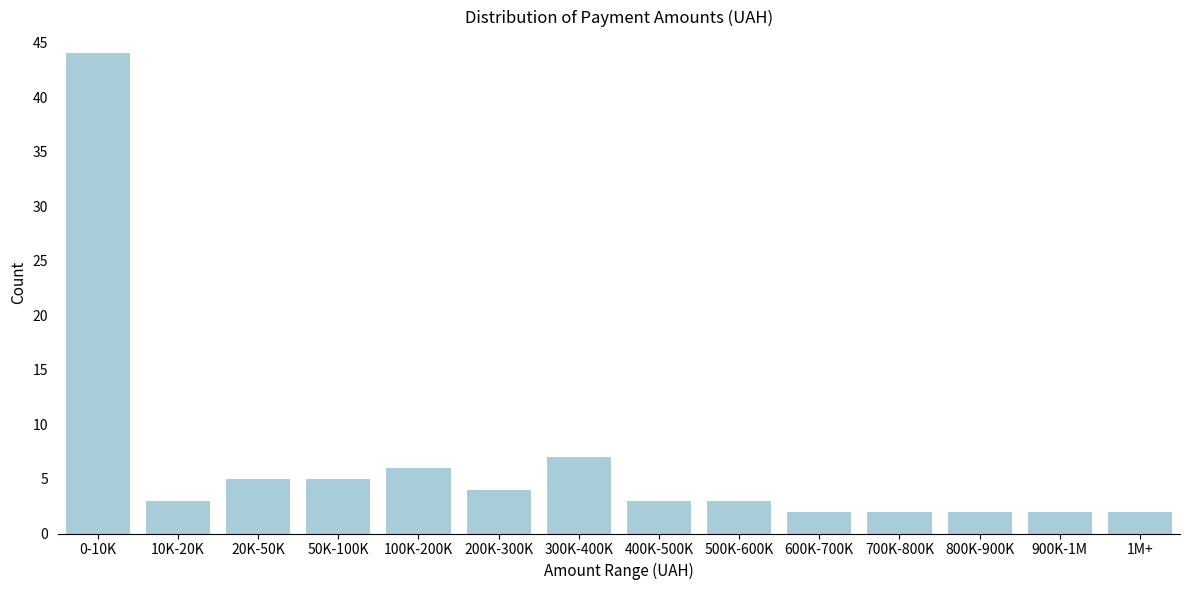

Reading left to right, list all the values displayed in this chart.

44	3	5	5	6	4	7	3	3	2	2	2	2	2